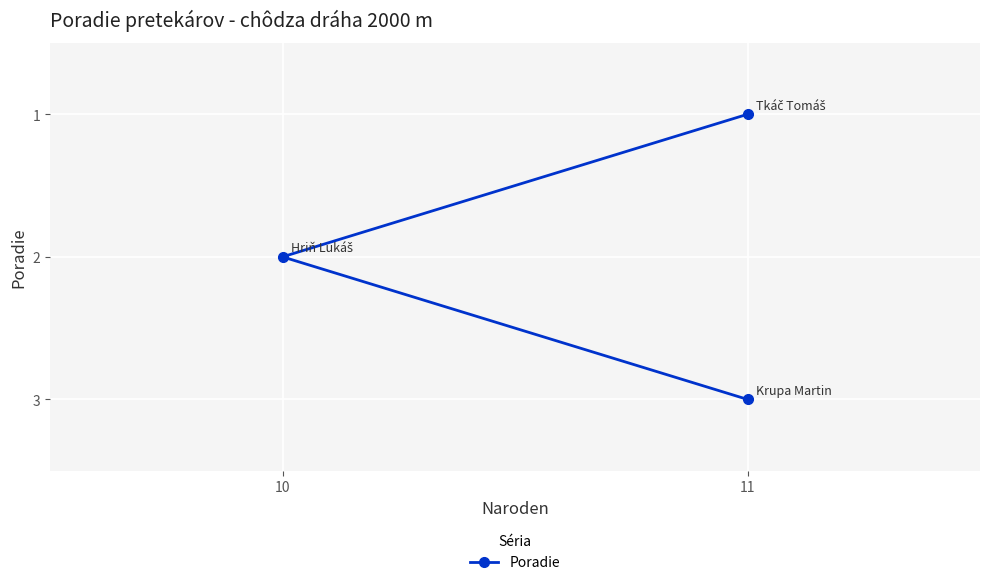

What is the sum of all values?

6